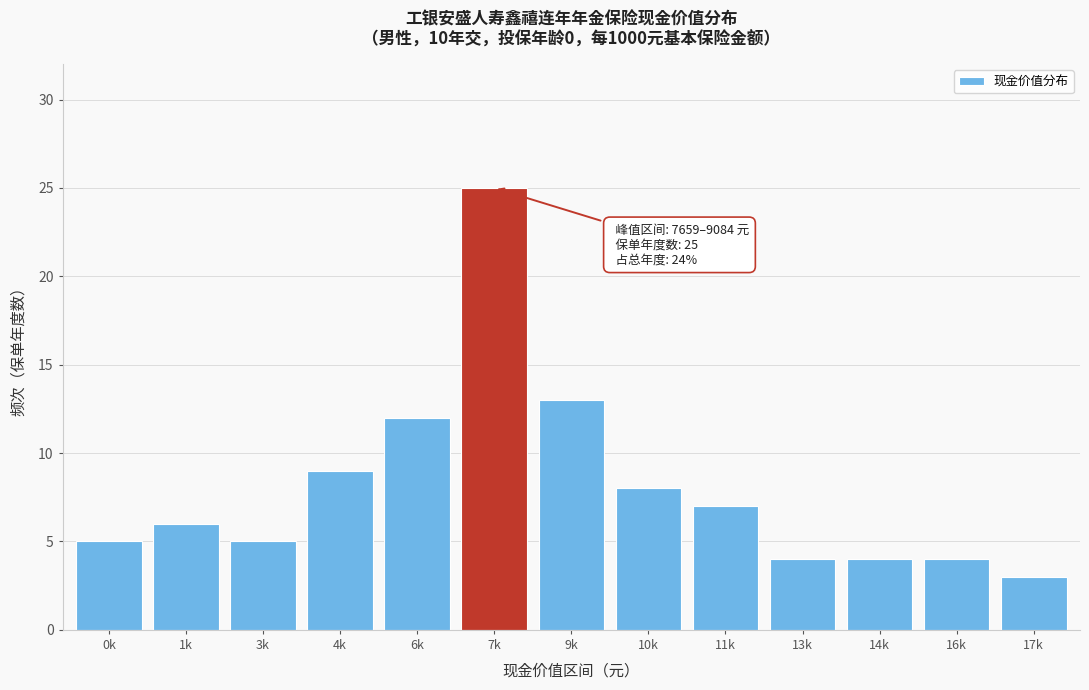

Reading left to right, what are all the values shown in this chart?

5	6	5	9	12	25	13	8	7	4	4	4	3